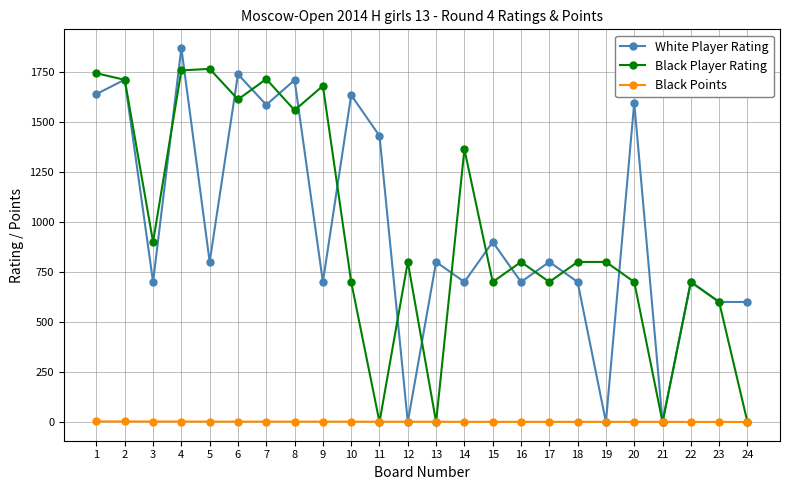

What is the sum of the Black Points values at 14 and 20?

2.0